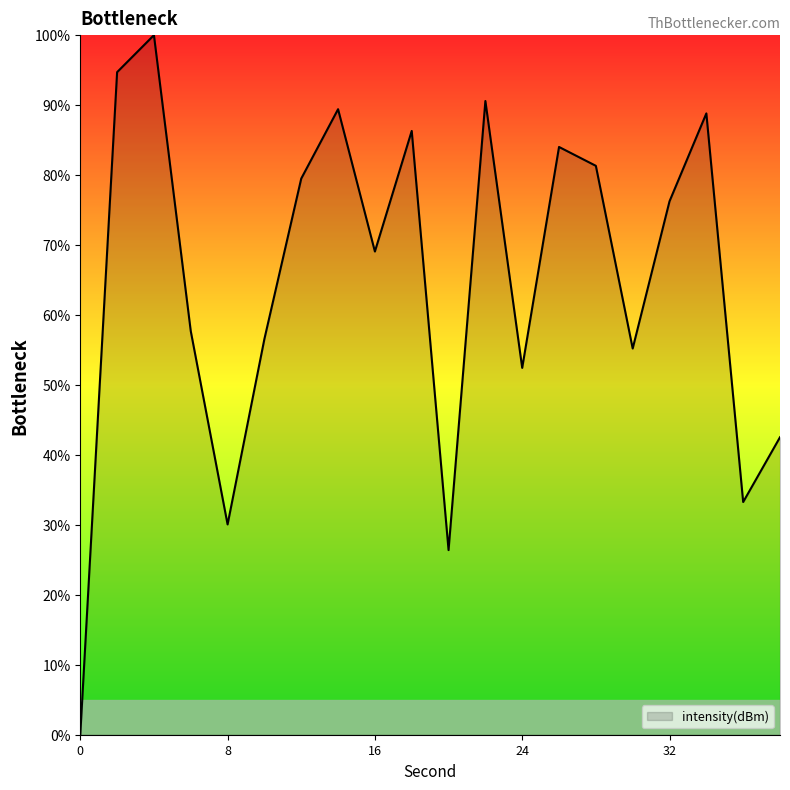

What is the maximum value shown in the chart?

100.0